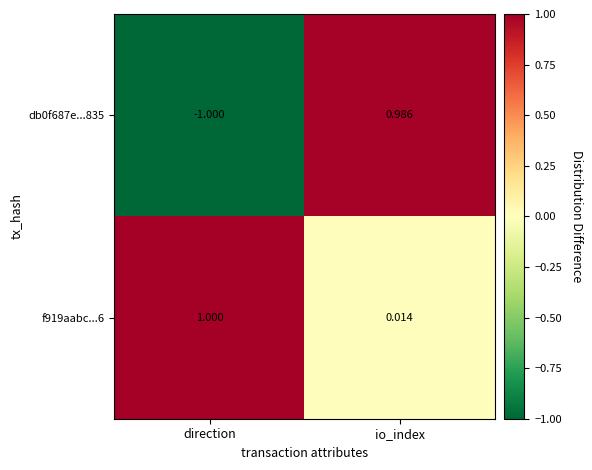

Which category has the highest value in the f919aabc...6 series?

direction